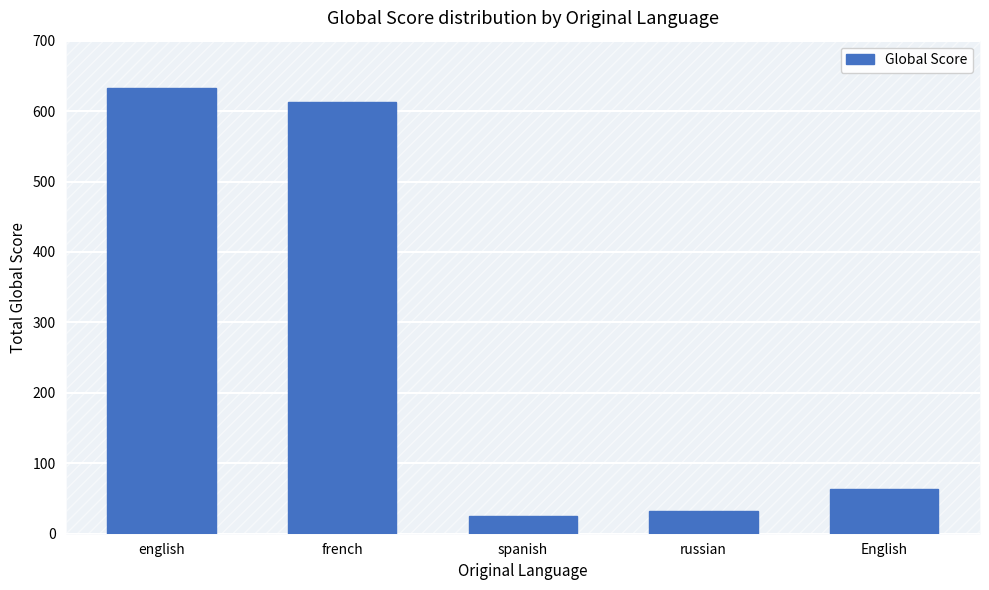

Does the chart contain stacked bars?

No